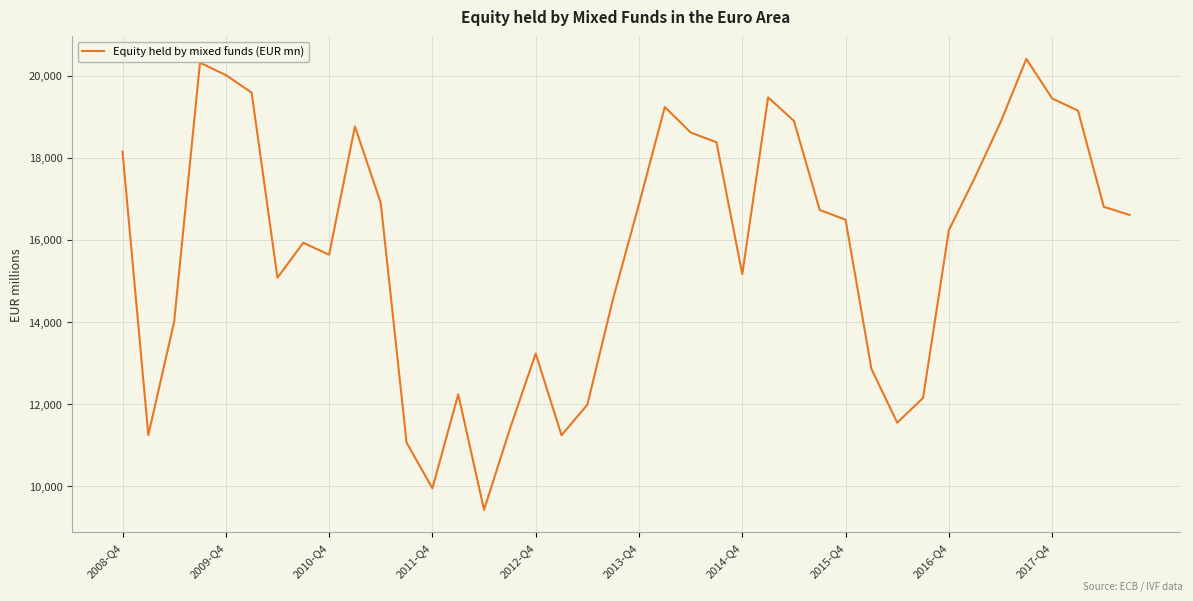

What is the maximum value shown in the chart?

20405.5